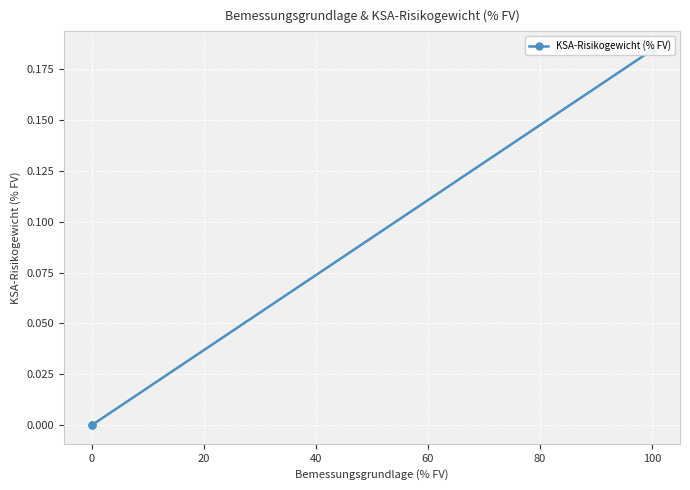

The value at −20 is 0.2. True or false?

False